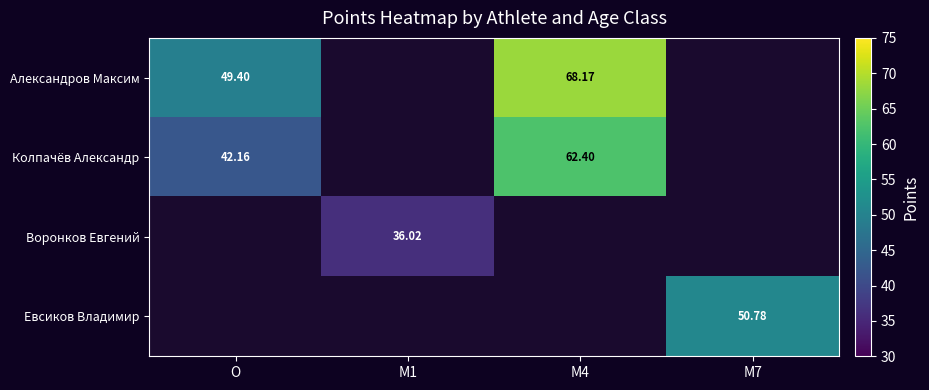

At how many categories does at least one series exceed 58?

1